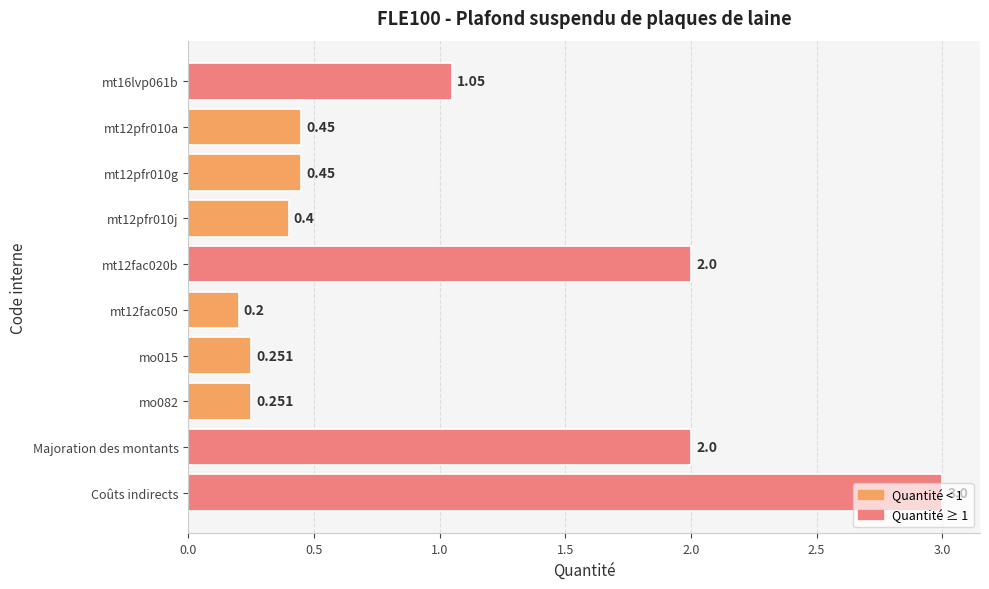

Which has a higher value, mt12pfr010g or Coûts indirects?

Coûts indirects